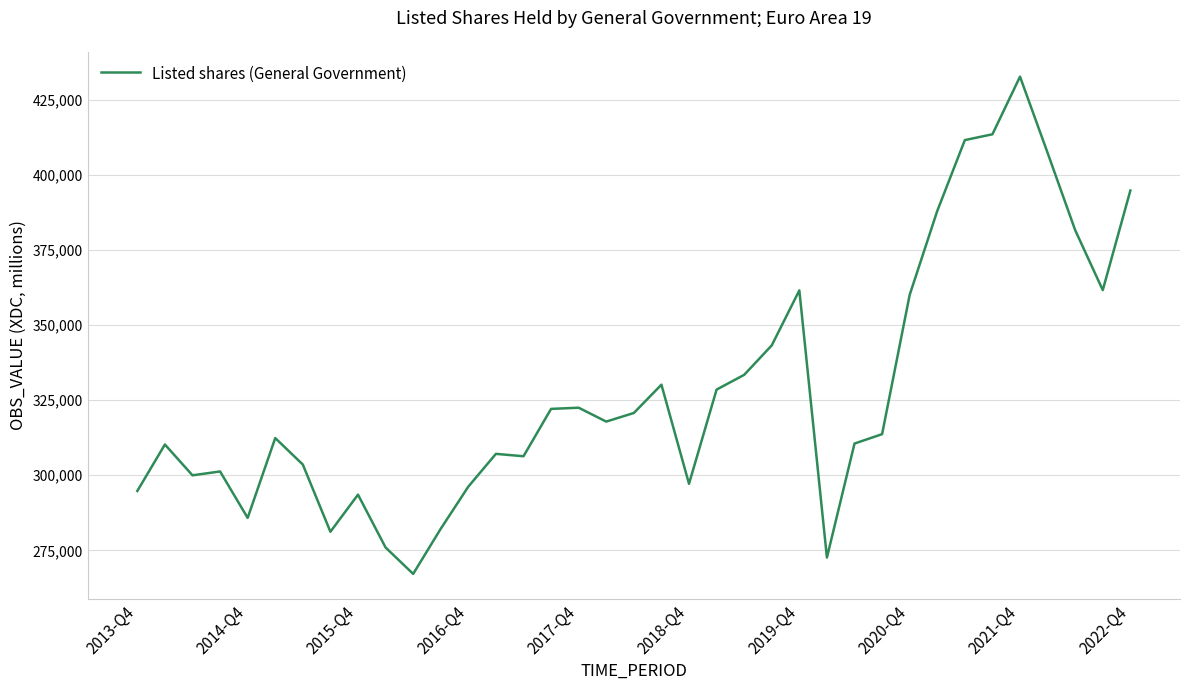

What is the average value?

328170.1